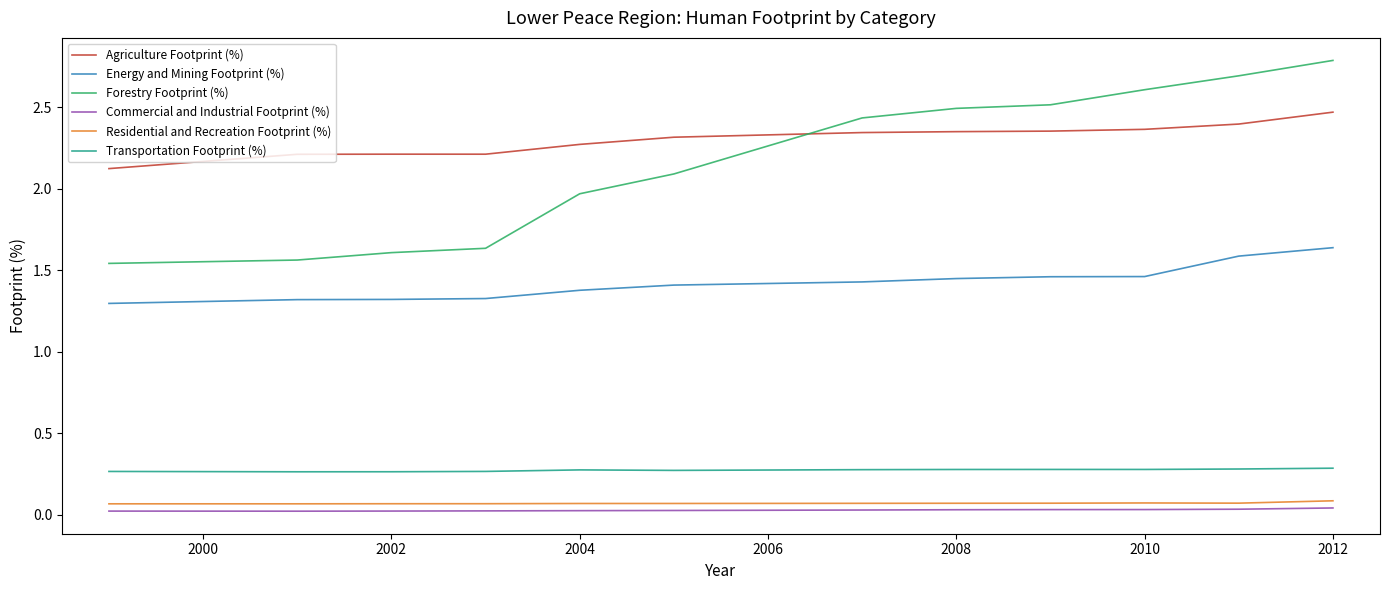

True or false: Energy and Mining Footprint (%) and Transportation Footprint (%) cross at least once.

False